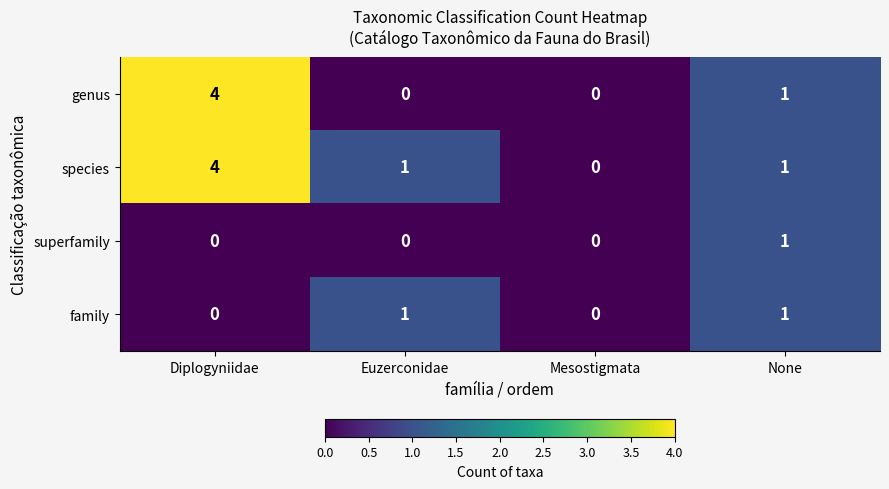

What is the sum of all genus values?

5